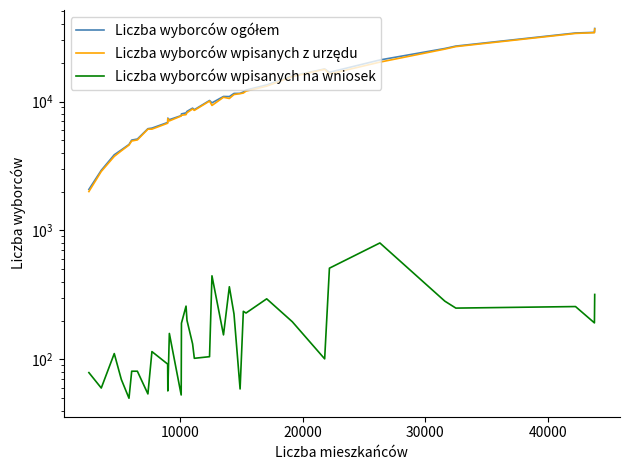

True or false: Liczba wyborców ogółem has a value of 49007 at 34.

False